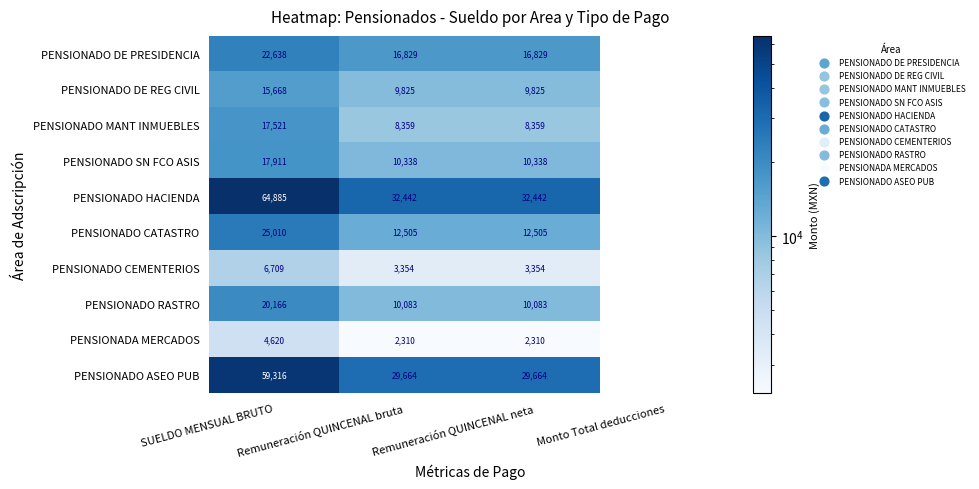

True or false: PENSIONADO HACIENDA has a value of 32442 at Remuneración QUINCENAL bruta.

True